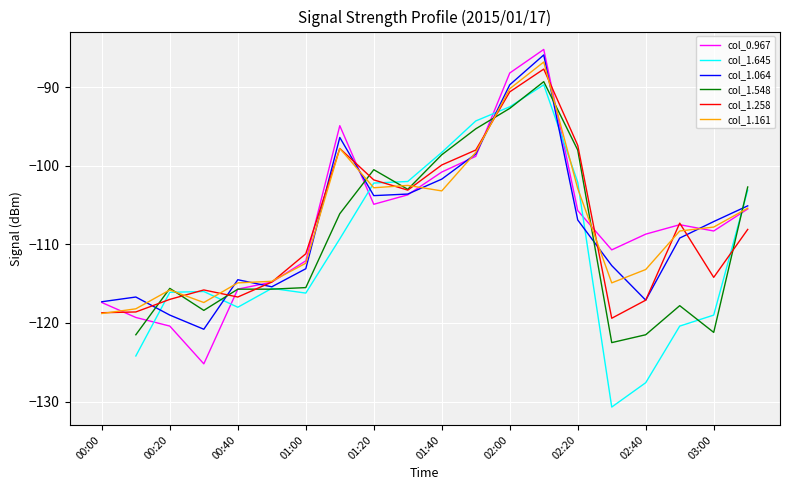

The col_0.967 series shows -100.8 at 01:40. True or false?

True